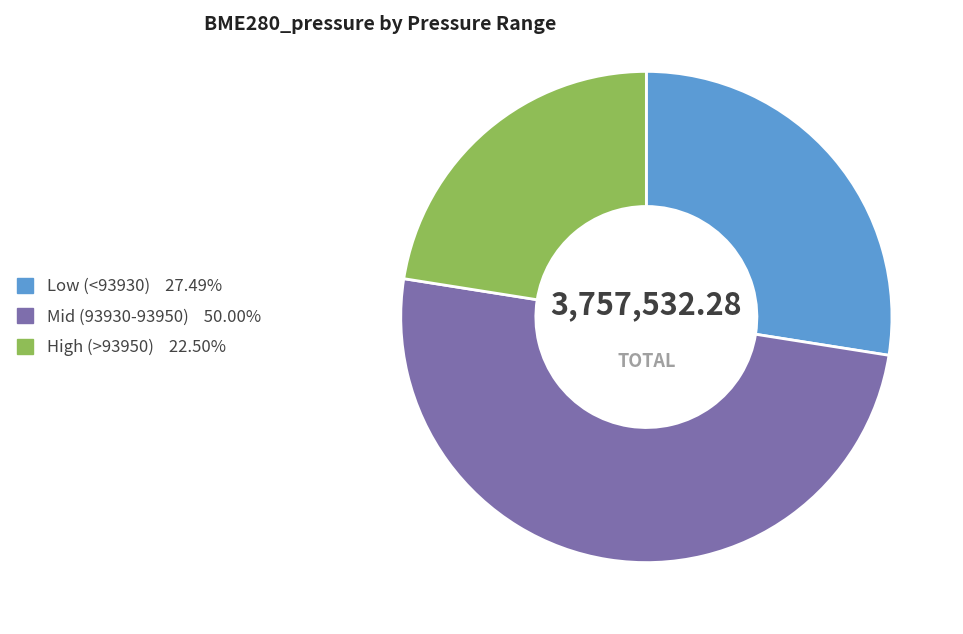

How many segments does this pie chart have?

3